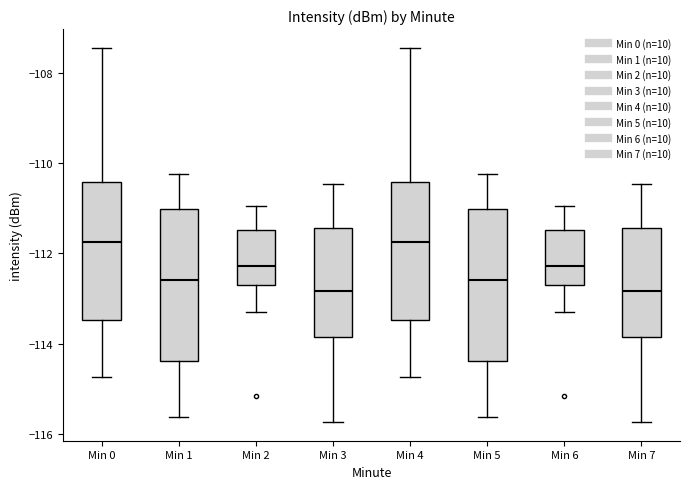

Reading left to right, transcribe this box plot: for each box, give where its median line is, the range the box spans, and where its two whiskers end, as read against the y-axis. The values are not printed on the chart, so give them approximately, as read against the axis.

Min 0: median -111.8, box -113.4 to -110.4, whiskers -114.8 to -107.4
Min 1: median -112.6, box -114.4 to -111.0, whiskers -115.6 to -110.2
Min 2: median -112.2, box -112.6 to -111.4, whiskers -113.2 to -111.0
Min 3: median -112.8, box -113.8 to -111.4, whiskers -115.8 to -110.4
Min 4: median -111.8, box -113.4 to -110.4, whiskers -114.8 to -107.4
Min 5: median -112.6, box -114.4 to -111.0, whiskers -115.6 to -110.2
Min 6: median -112.2, box -112.6 to -111.4, whiskers -113.2 to -111.0
Min 7: median -112.8, box -113.8 to -111.4, whiskers -115.8 to -110.4